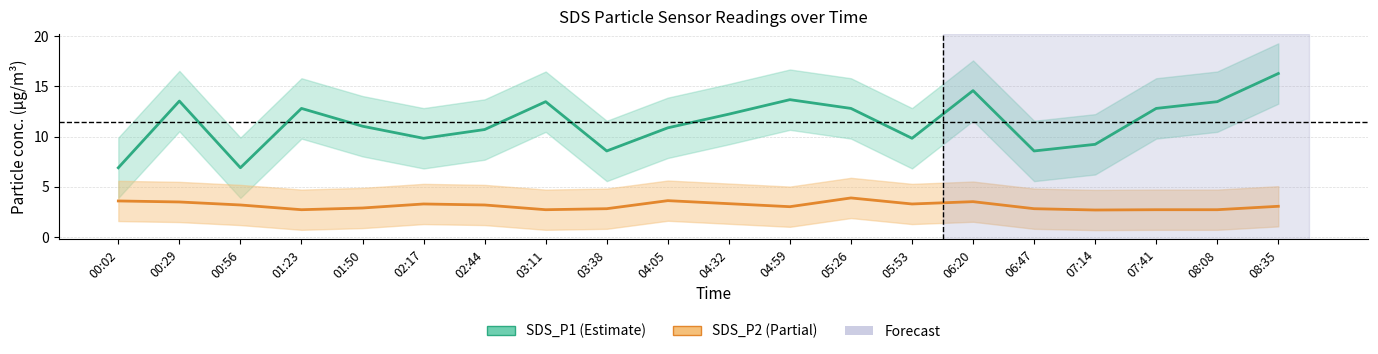

What are all the series names shown in the legend?

SDS_P1, SDS_P2